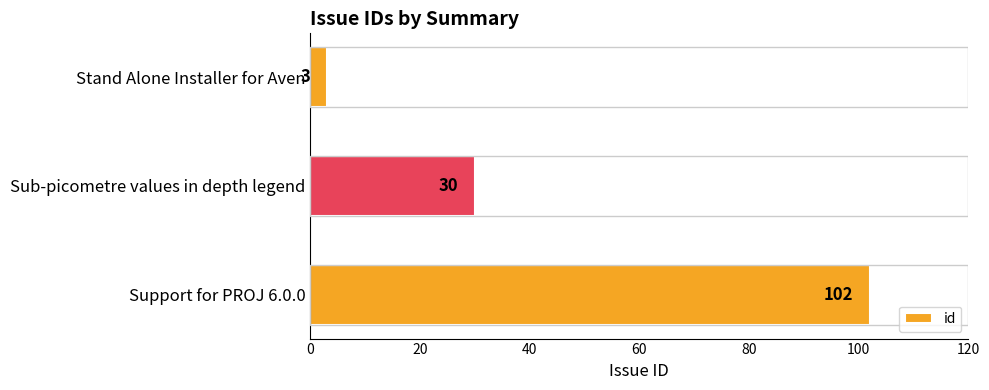

How many bars are there in total?

3